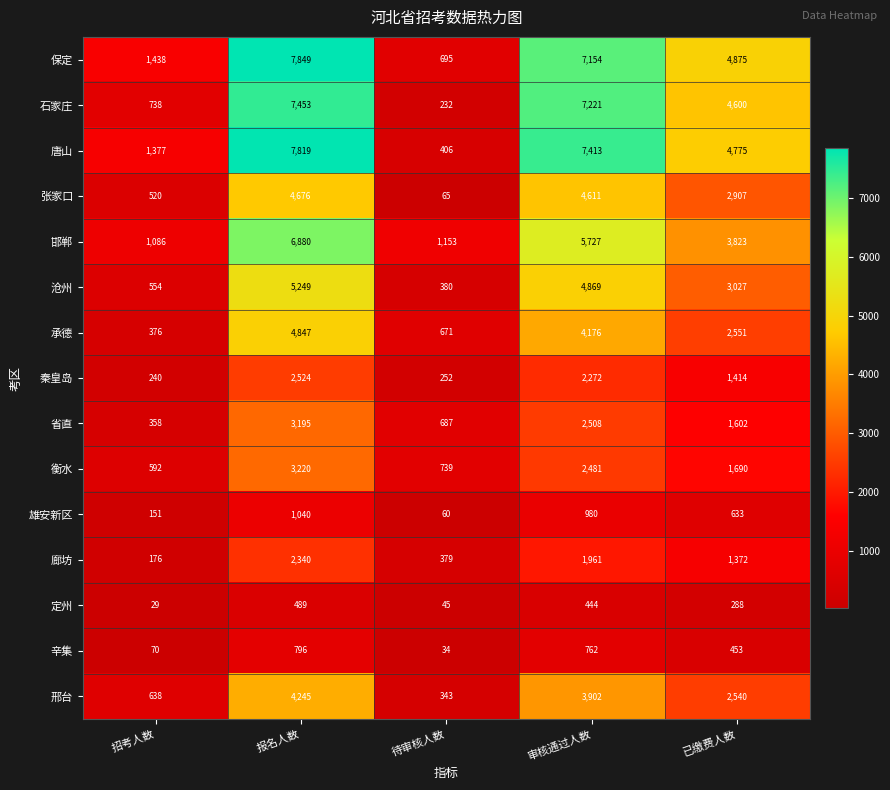

The 邢台 series shows 5661 at 审核通过人数. True or false?

False